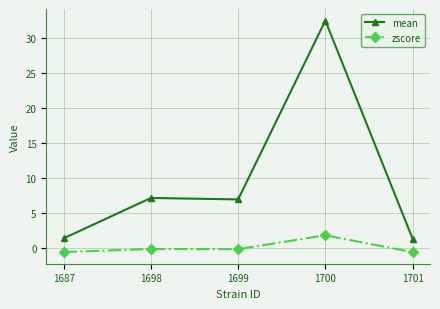

What is the lowest value of the mean series?

1.3